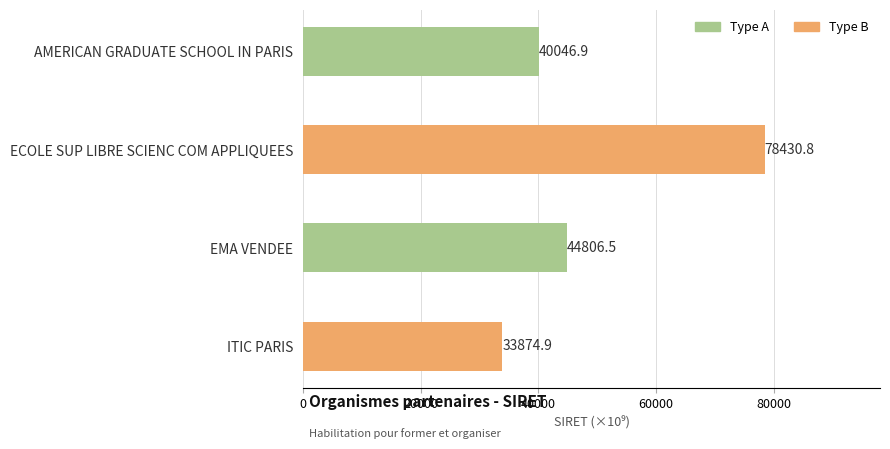

Is it true that the value at AMERICAN GRADUATE SCHOOL IN PARIS is 40046.9?

True